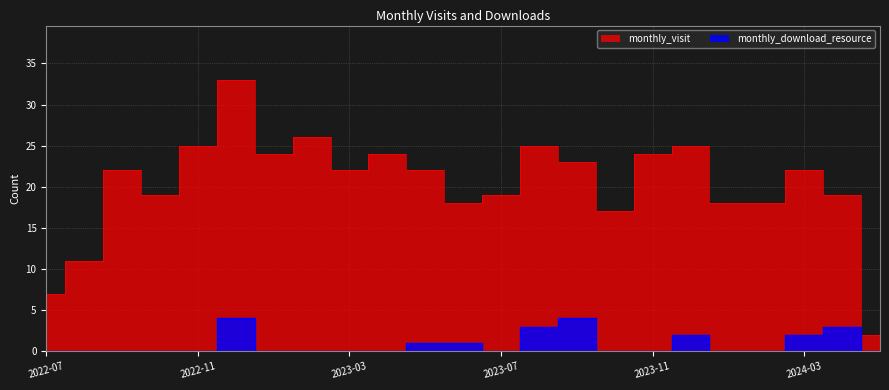

At which category does the chart reach its peak across all series?

2022-12